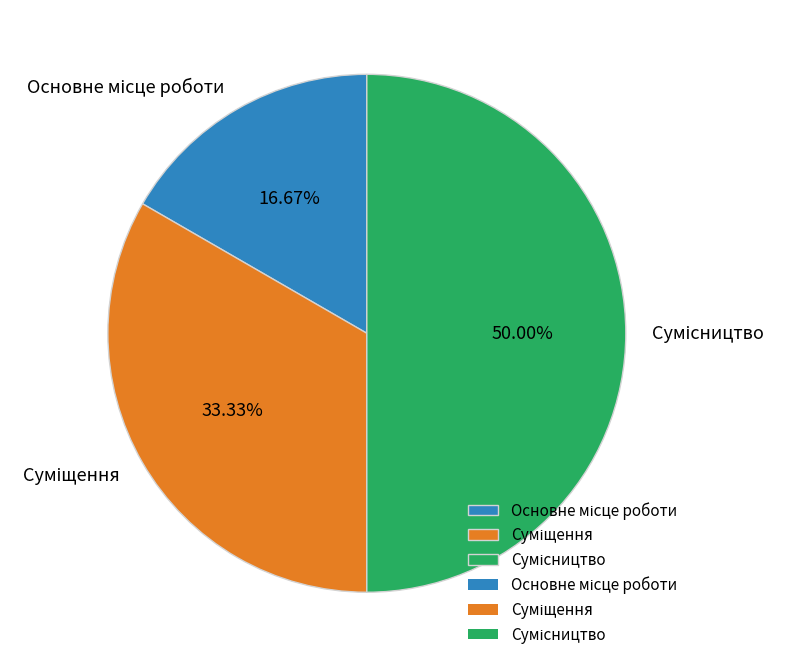

Combined, do Суміщення and Сумісництво account for over 50%?

Yes